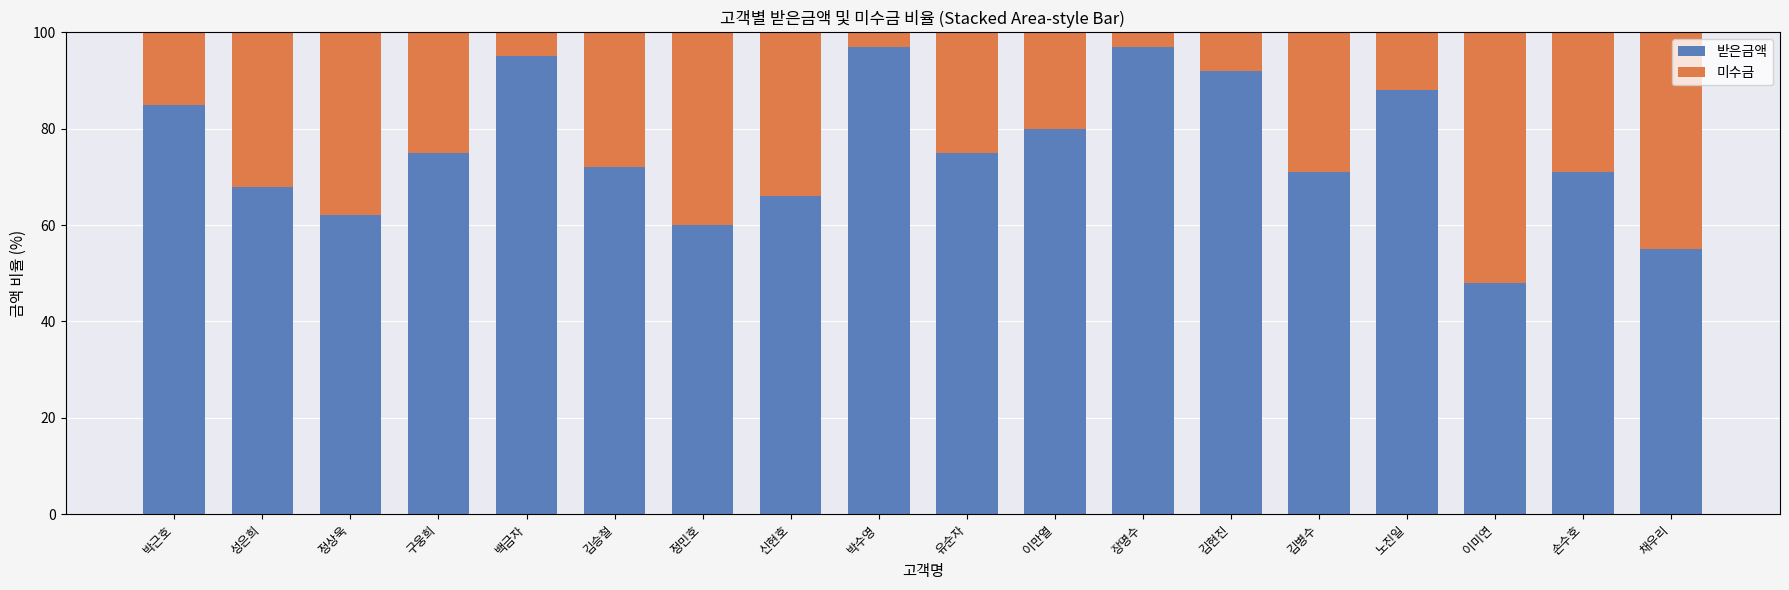

Read the 받은금액 value at 박근호.

85.0